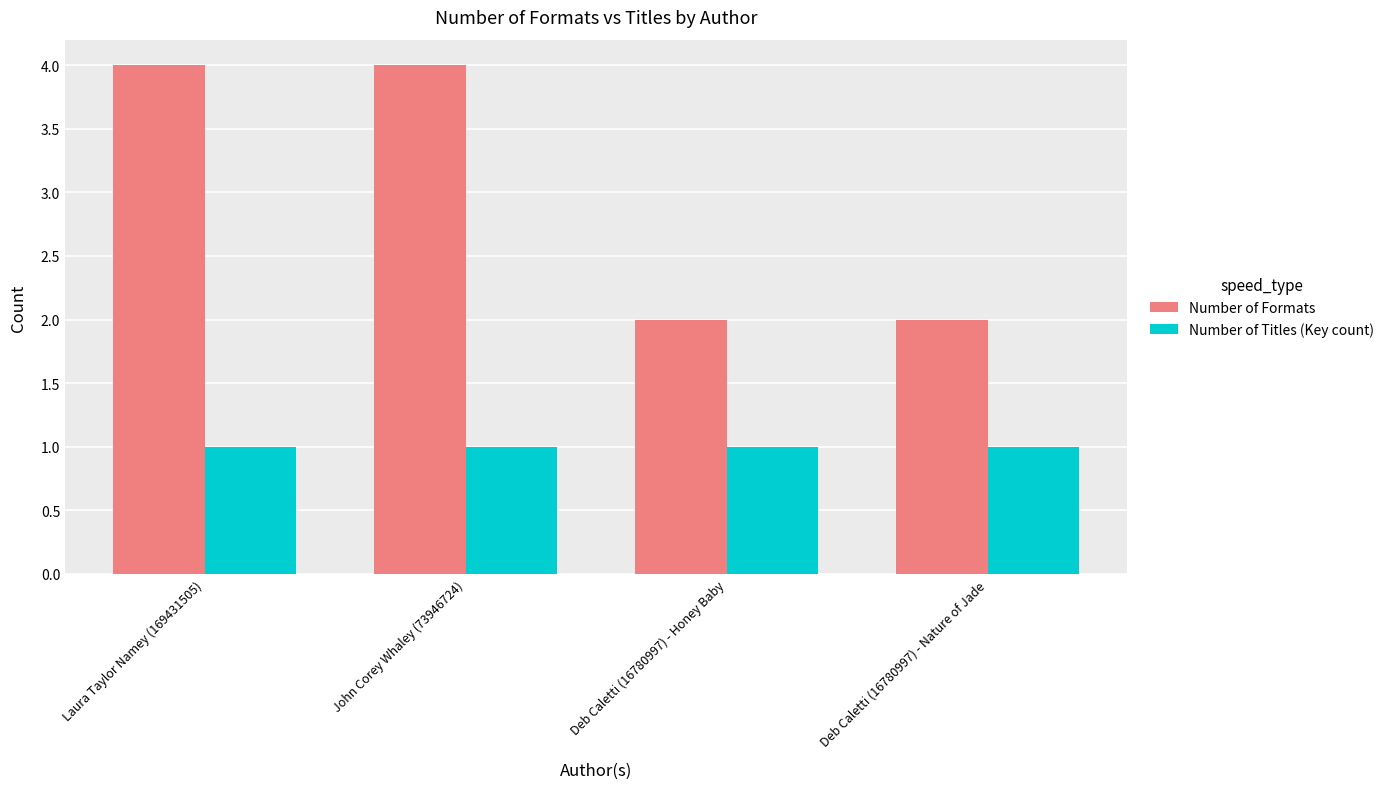

Does the chart contain any negative values?

No